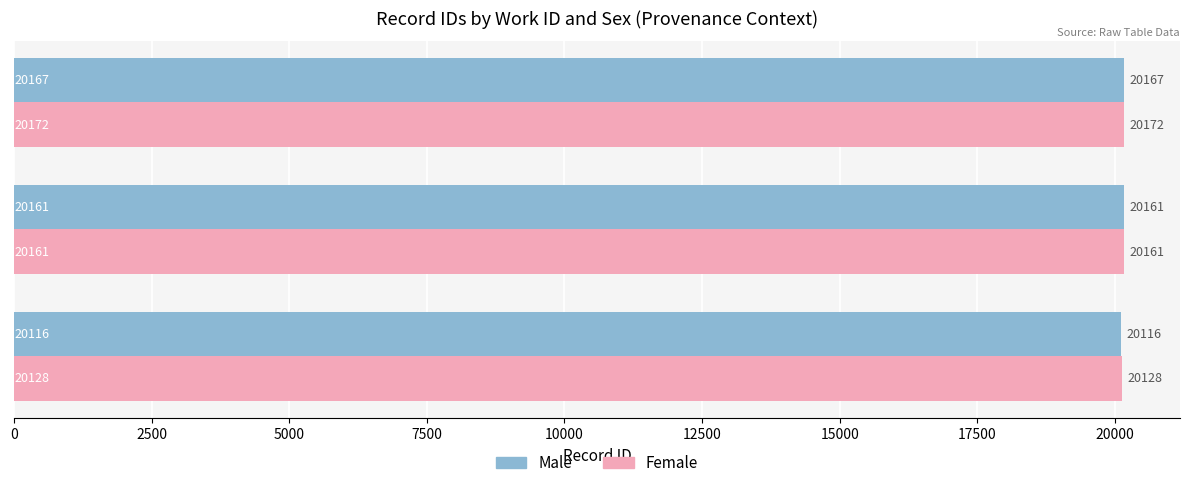

Rank the categories by Male value from lowest to highest.

work_id: 5744, work_id: 7388, work_id: 7389